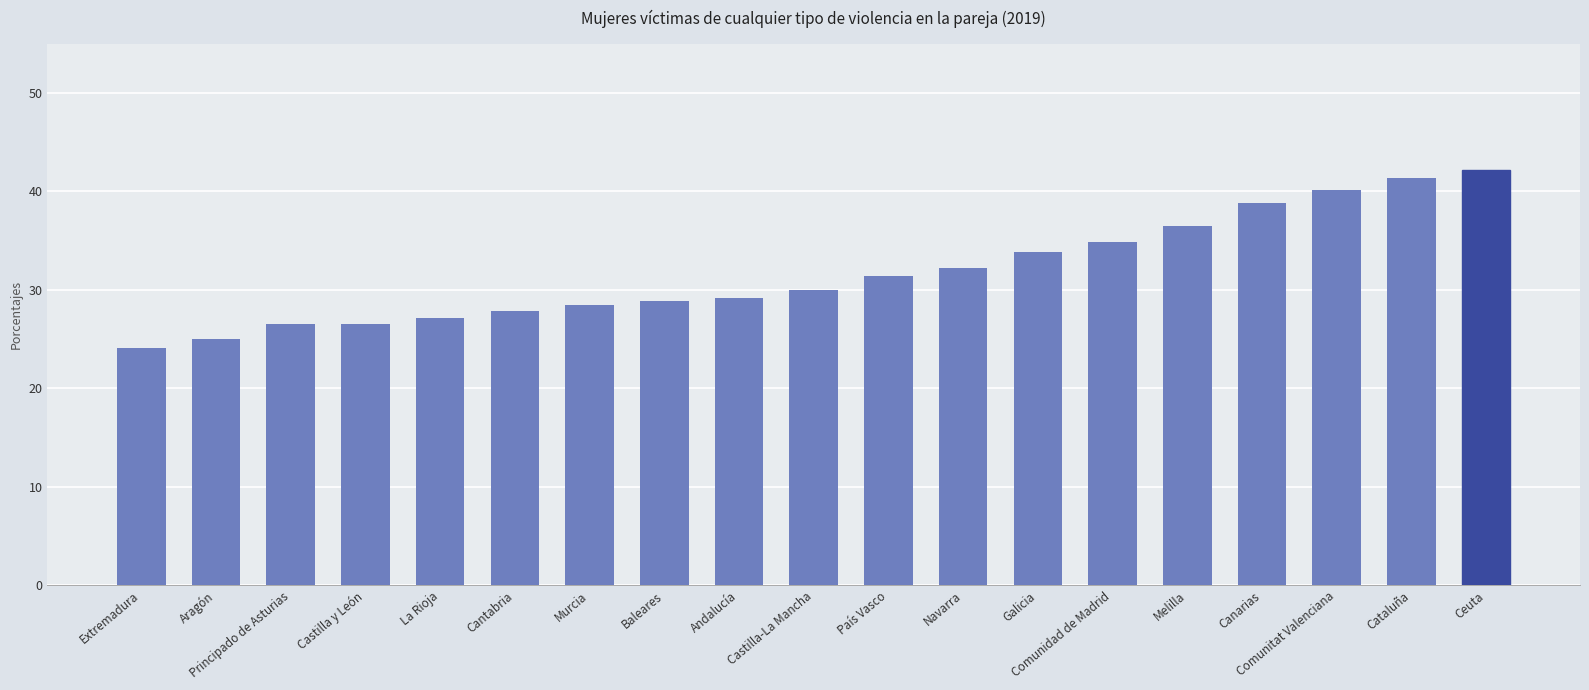

How many bars are there in total?

19